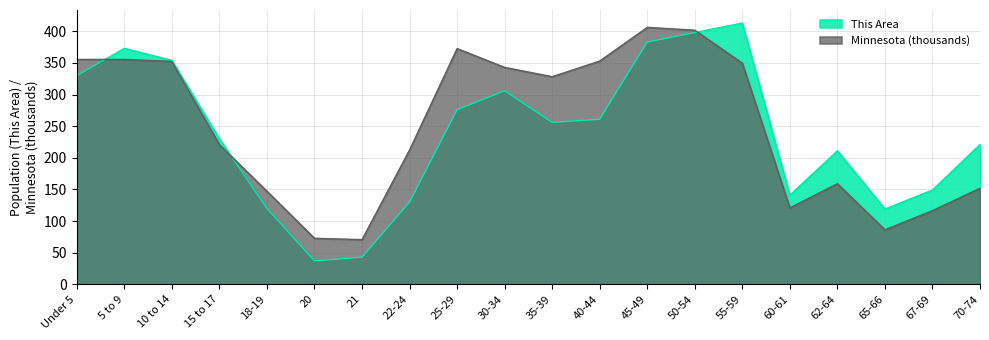

List the series in order of their peak value, highest first.

This Area, Minnesota (thousands)